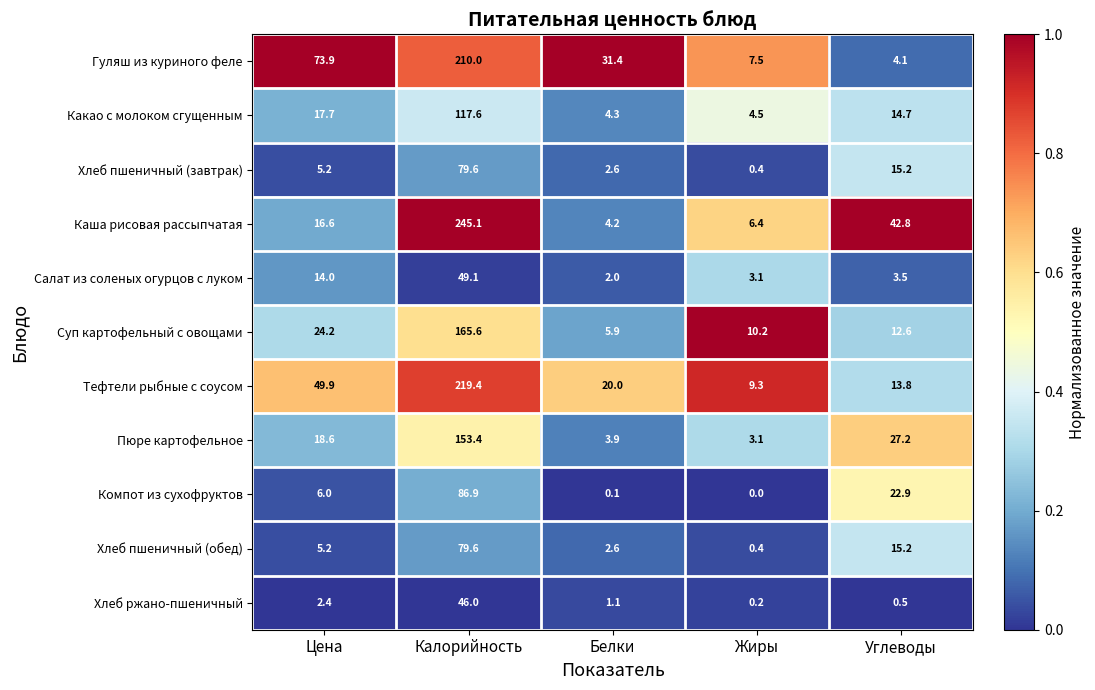

What is the maximum value shown in the chart?

245.1